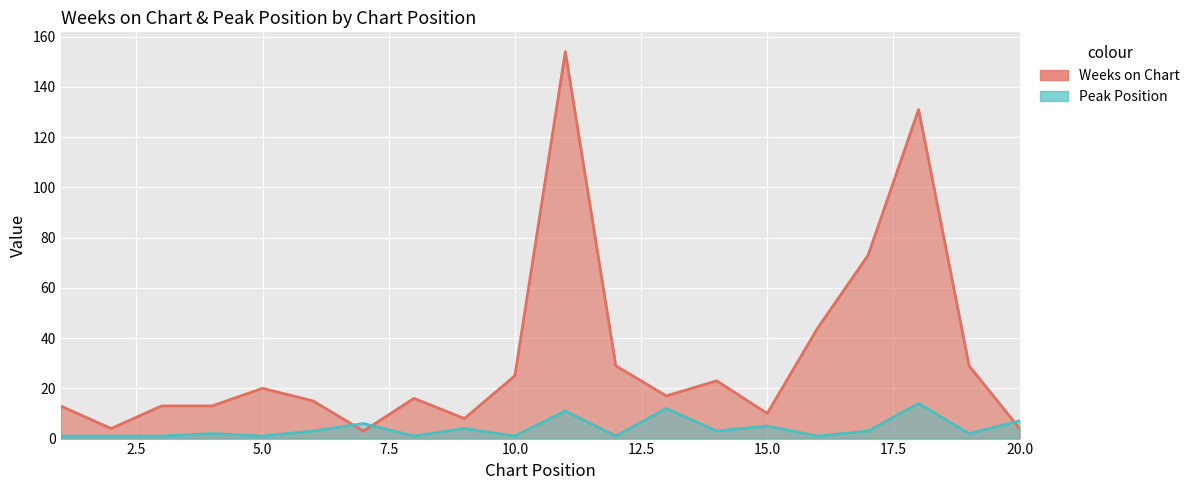

True or false: Peak Position has more than 0 points higher than both neighbors.

True